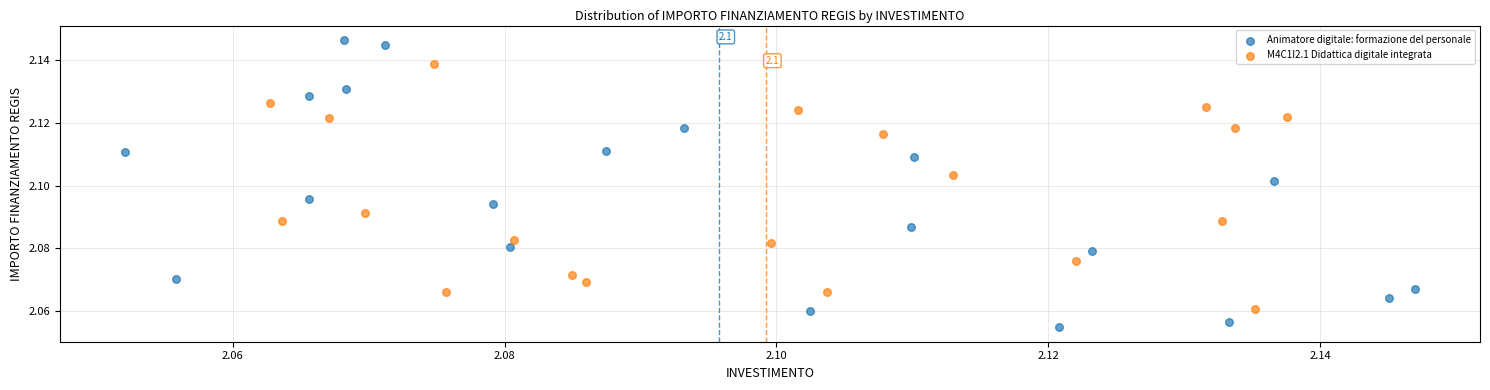

Which series has the widest spread of Y values?

Animatore digitale: formazione del personale